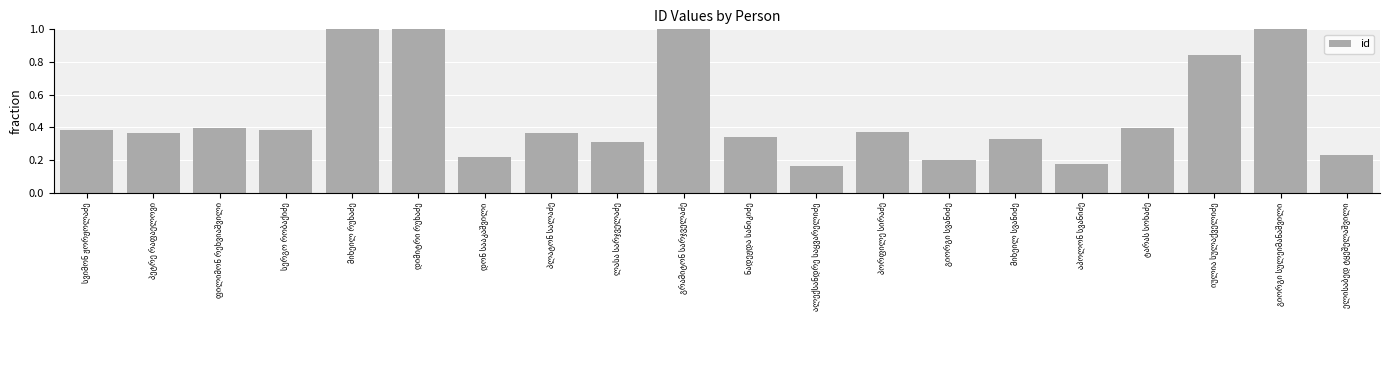

What is the sum of all values?

9.4